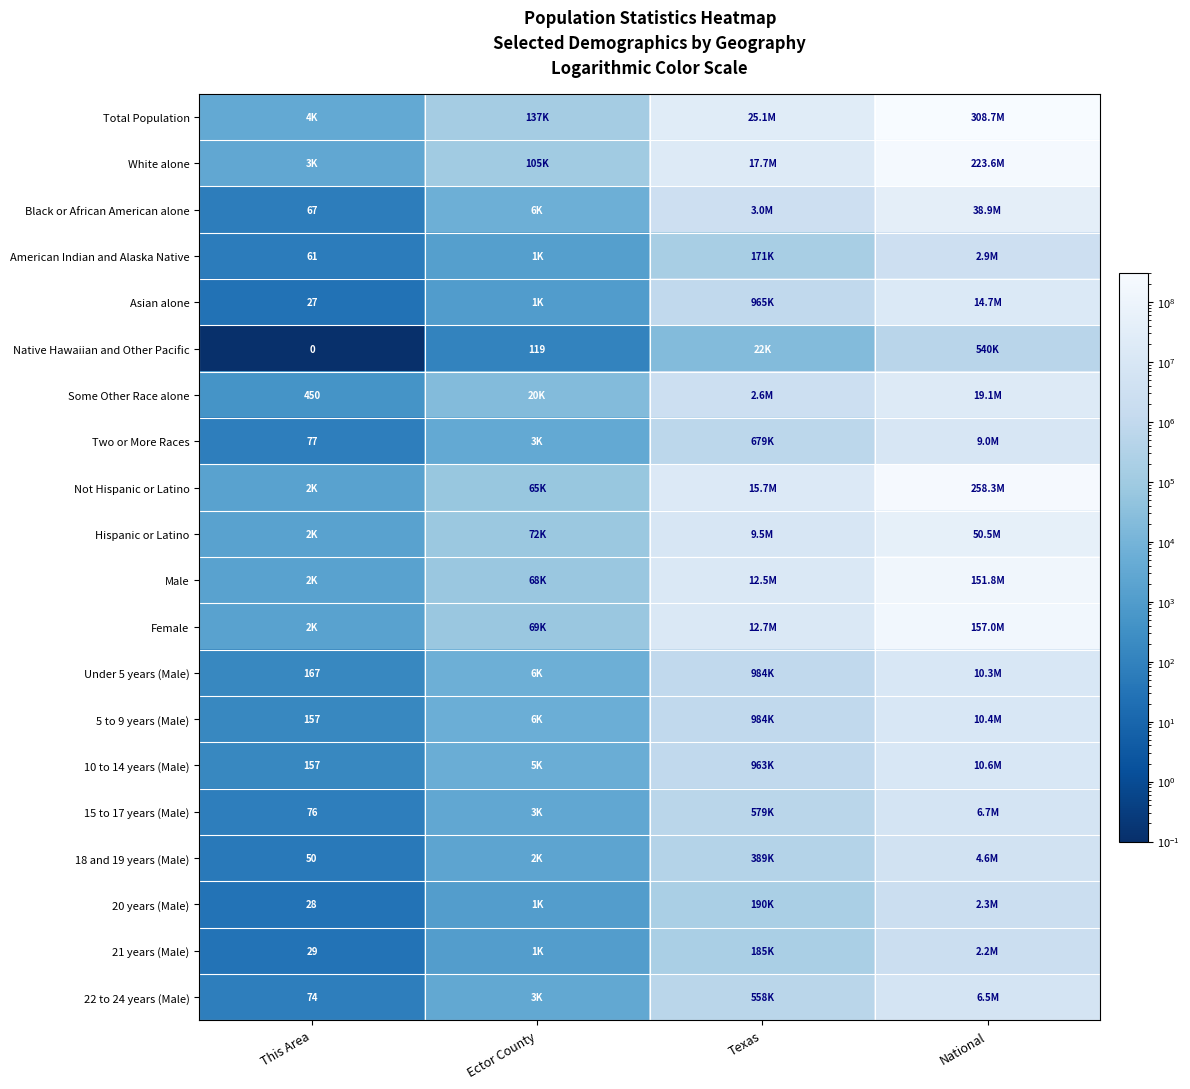

True or false: Some Other Race alone has a value of 450 at This Area.

True